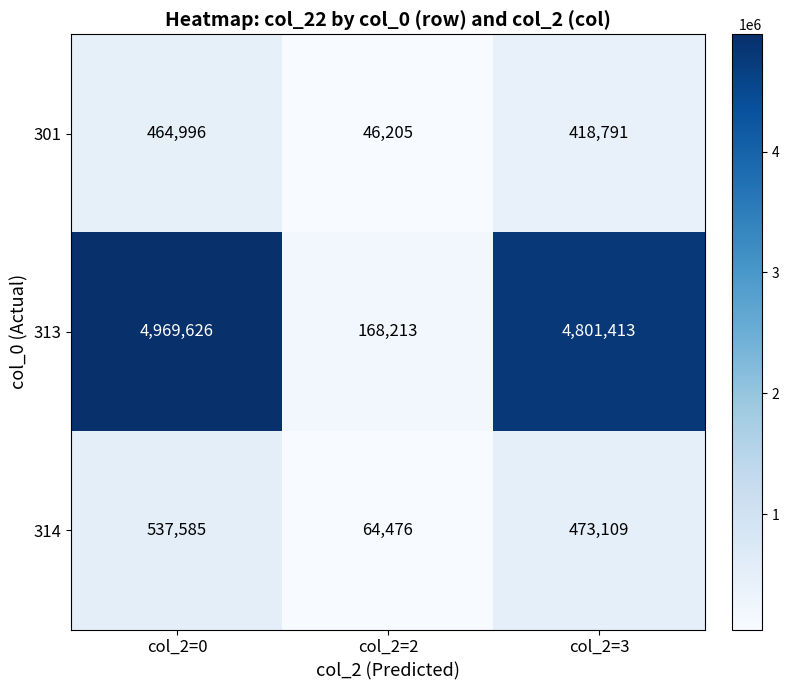

What is the spread (max minus min) of values at col_2=0?

4504630